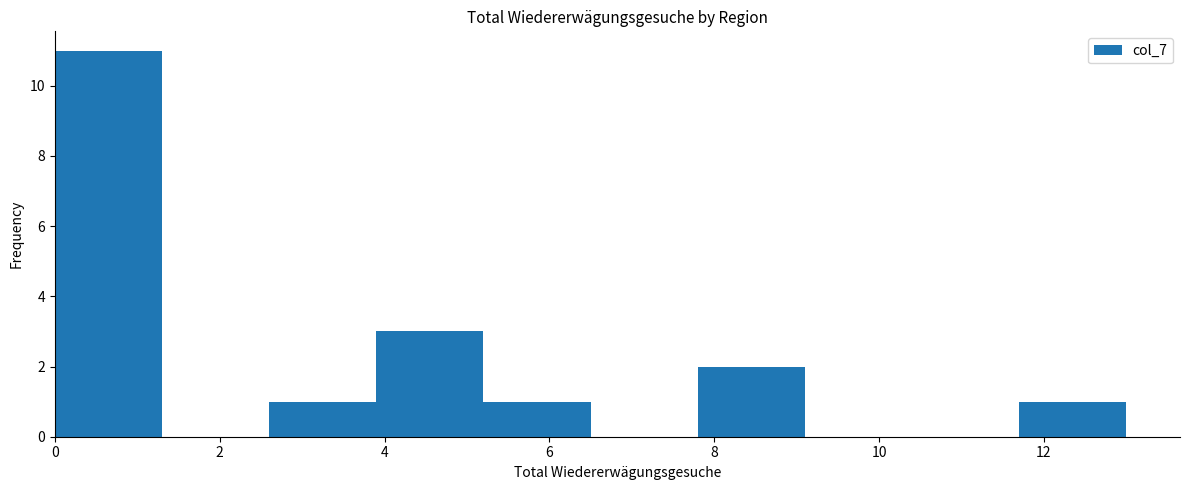

Reading left to right, transcribe this chart: for each bar, give the range it covers on the x-axis and its height. Neither the bar edges nor the heights are printed on the chart, so give them approximately, as read against the axes.

0.0 to 1.3: 11
1.3 to 2.6: 0
2.6 to 3.9: 1
3.9 to 5.2: 3
5.2 to 6.5: 1
6.5 to 7.8: 0
7.8 to 9.1: 2
9.1 to 10.4: 0
10.4 to 11.7: 0
11.7 to 13.0: 1